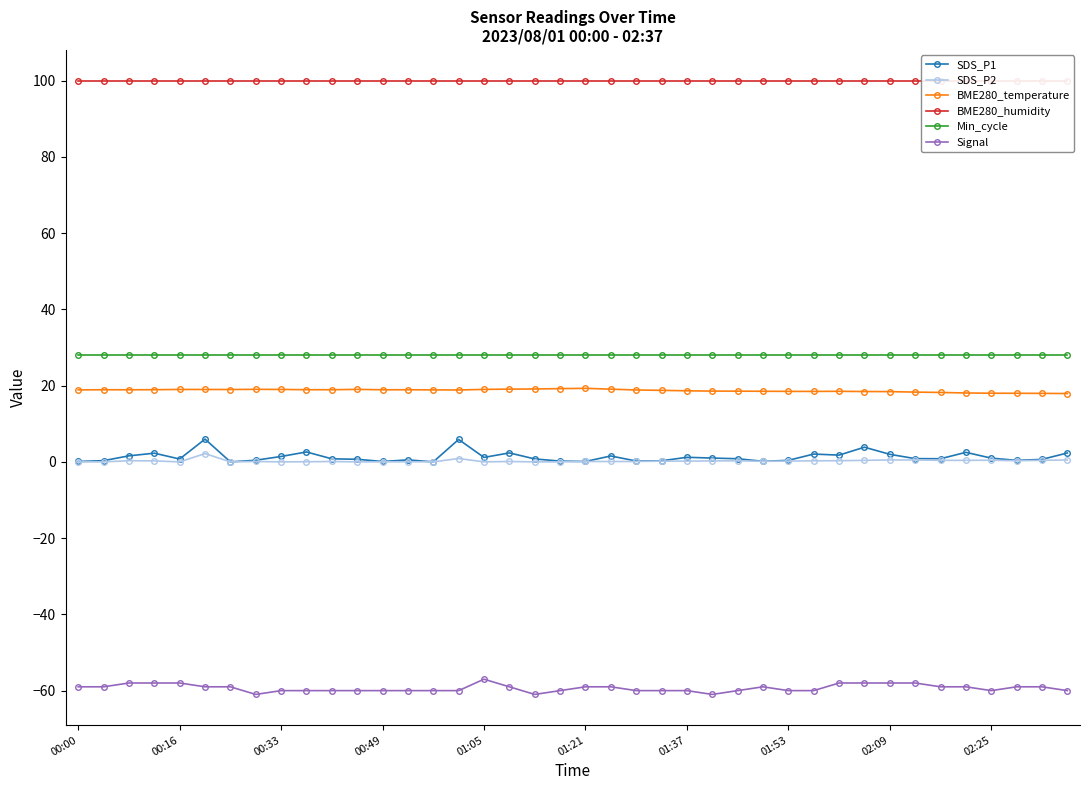

The value of Signal at 02:09 is -15.7. True or false?

False